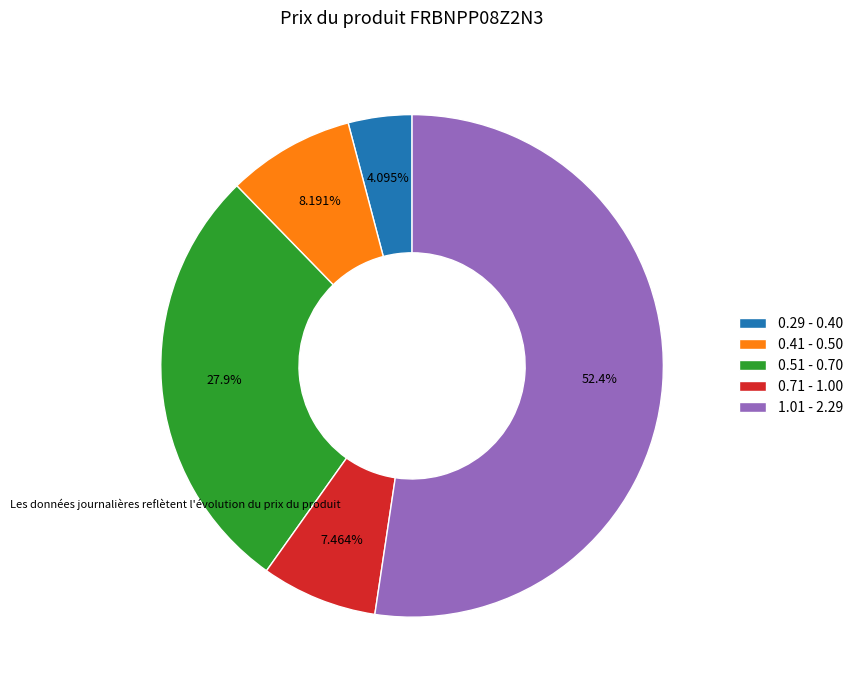

Rank the categories by value from lowest to highest.

0.29 - 0.40, 0.71 - 1.00, 0.41 - 0.50, 0.51 - 0.70, 1.01 - 2.29